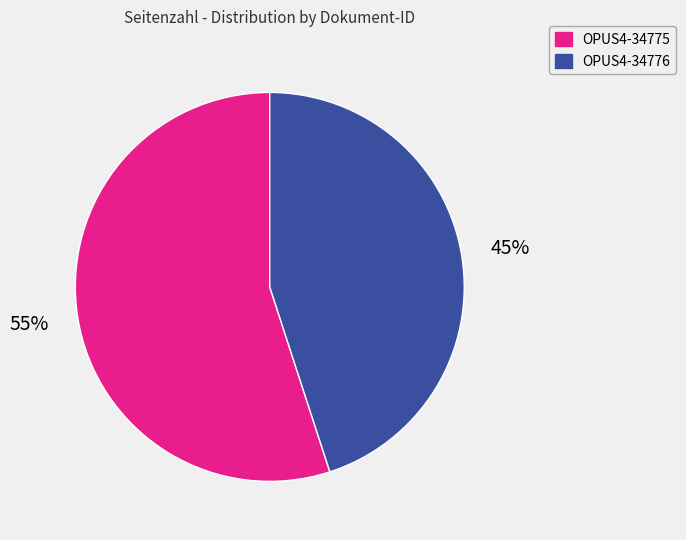

Approximately how many times larger is the value at OPUS4-34775 compared to OPUS4-34776?

1.2